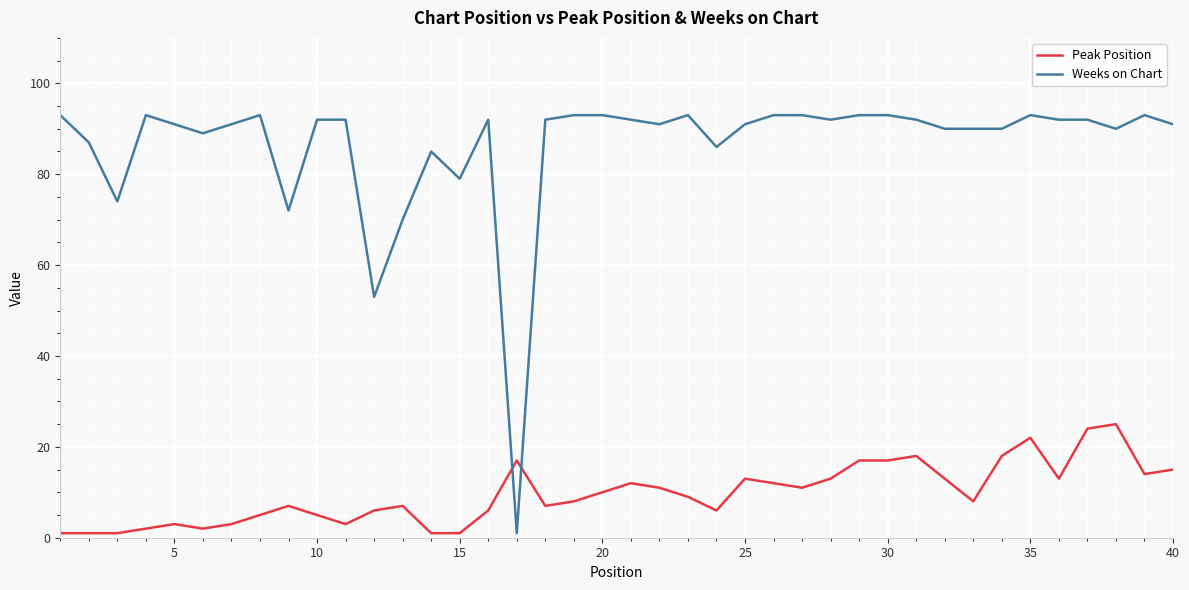

True or false: Peak Position and Weeks on Chart intersect in this chart.

True